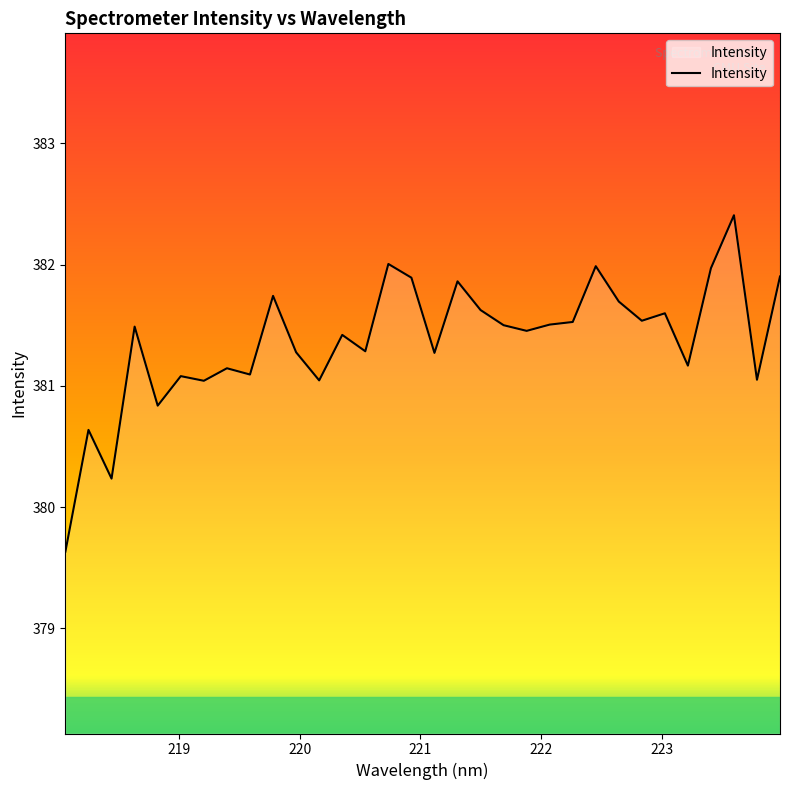

What is the smallest value displayed?

379.6